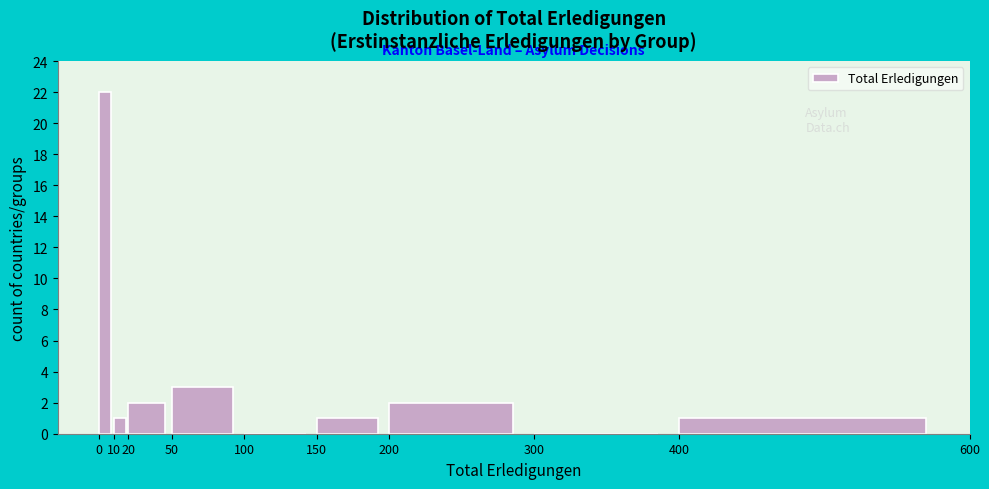

Reading left to right, list every bar in this chart as the range it spans on the x-axis followed by its height. The values are not printed on the chart, so give them approximately, as read against the axis.

0 to 10: 22
10 to 20: 1
20 to 50: 2
50 to 100: 3
100 to 150: 0
150 to 200: 1
200 to 300: 2
300 to 400: 0
400 to 600: 1